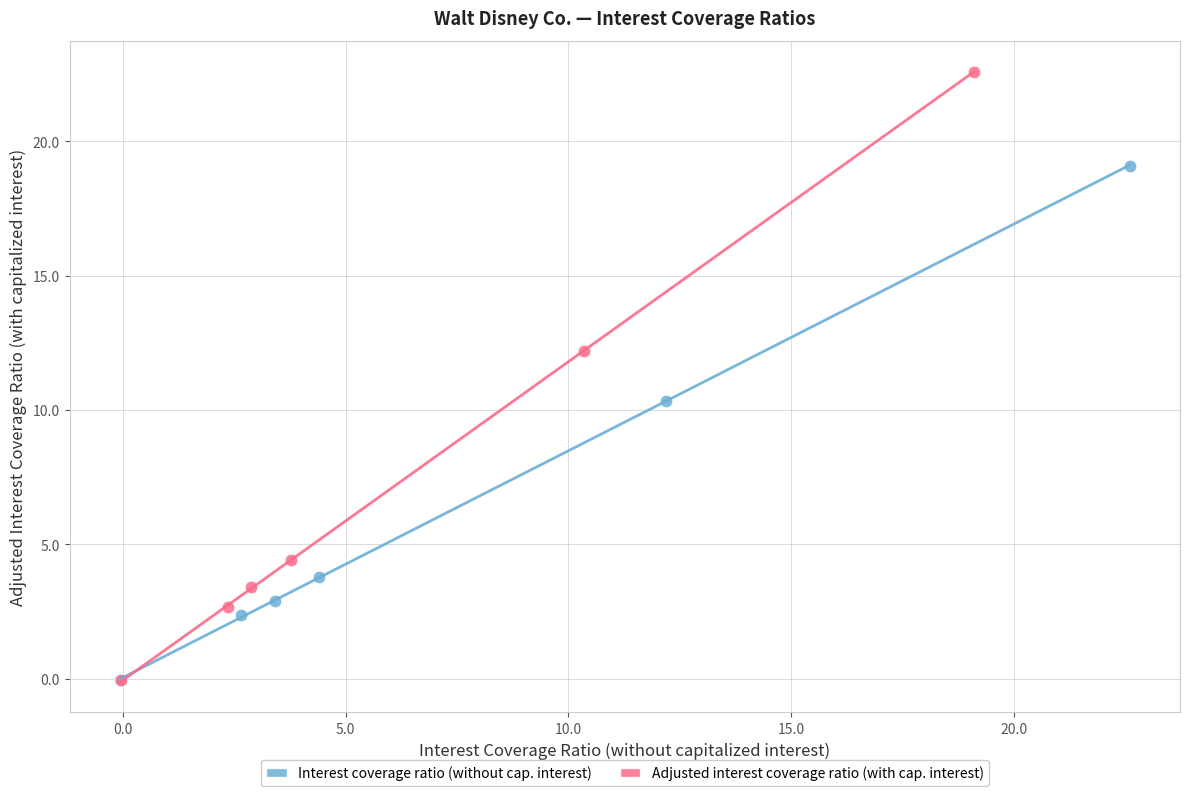

Which series has the largest Y range (max minus min)?

Adjusted interest coverage ratio (with cap. interest)